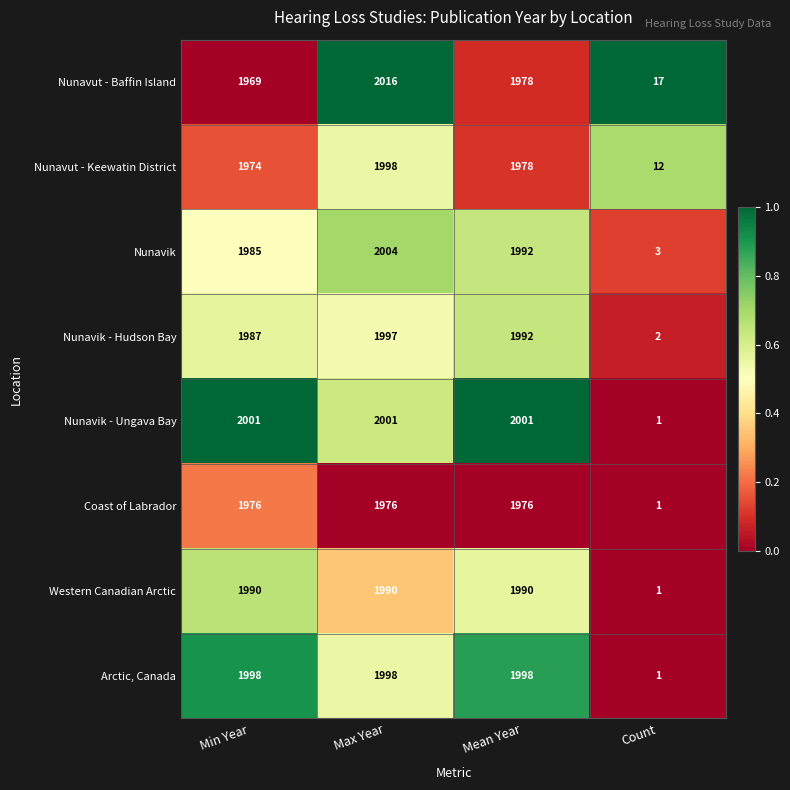

What is the difference between the Nunavik values at Max Year and Mean Year?

12